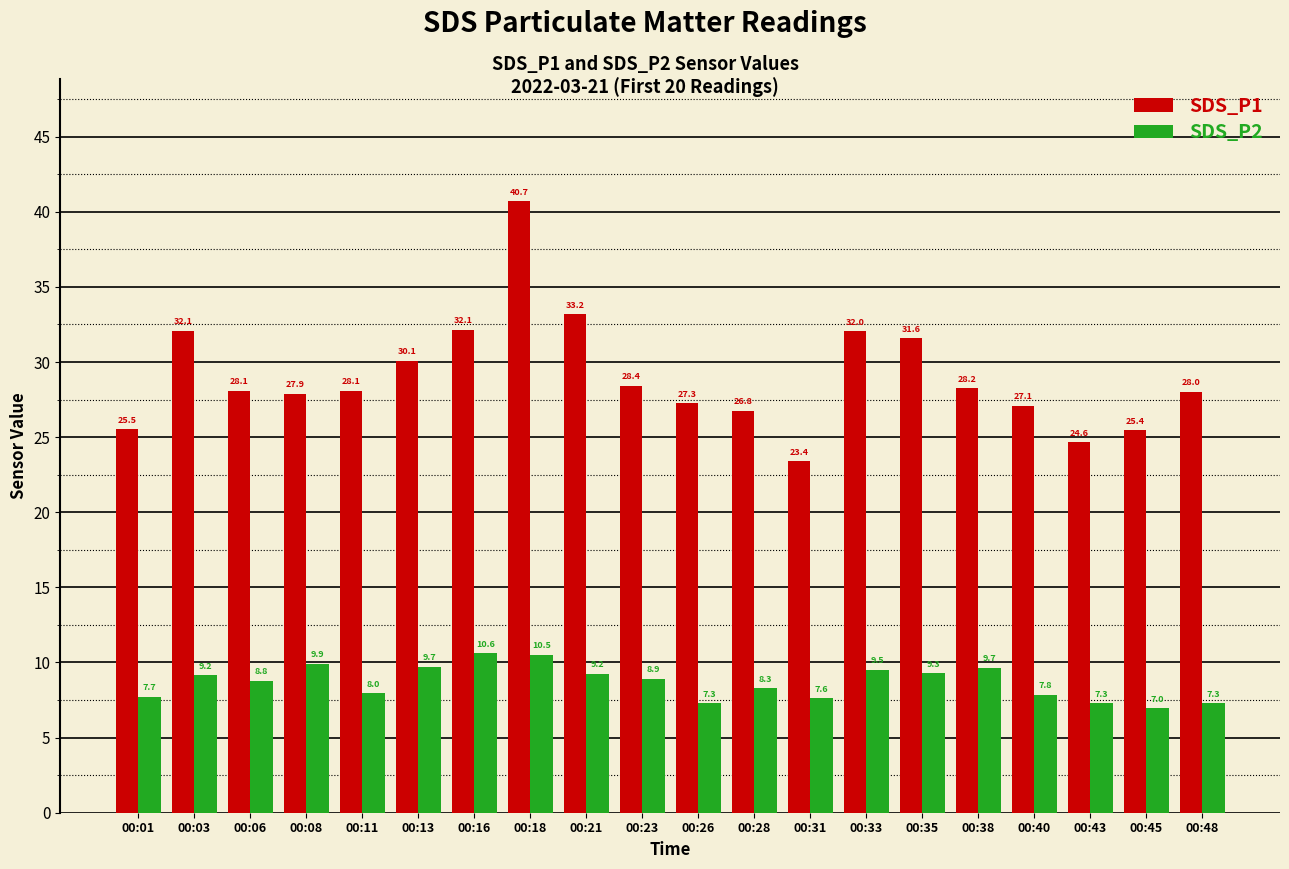

How many values in the SDS_P2 series exceed 8?

12